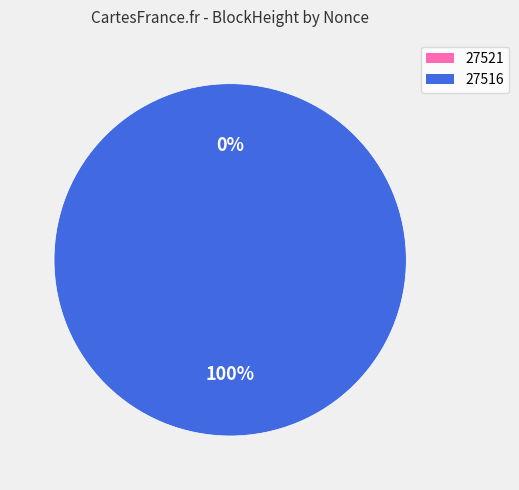

To the nearest percent, what portion does 27516 represent?

100%